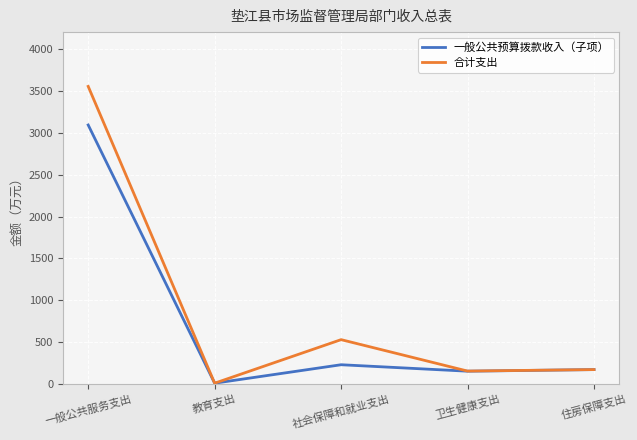

True or false: 合计支出 has more than 2 interior local peaks.

False